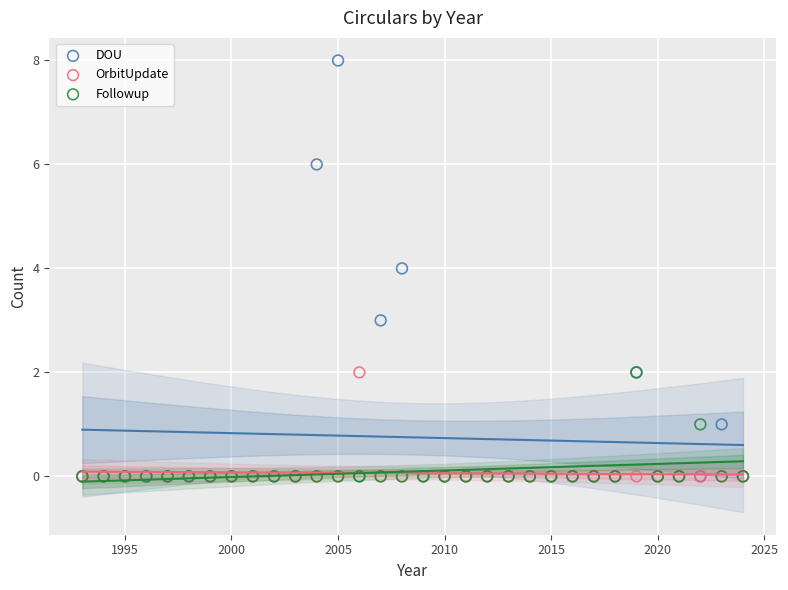

Which series contains the highest Y value?

DOU